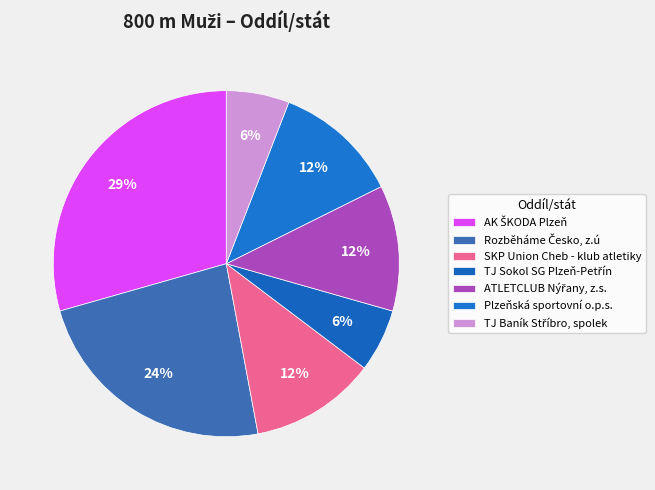

How many slices are in this pie chart?

7